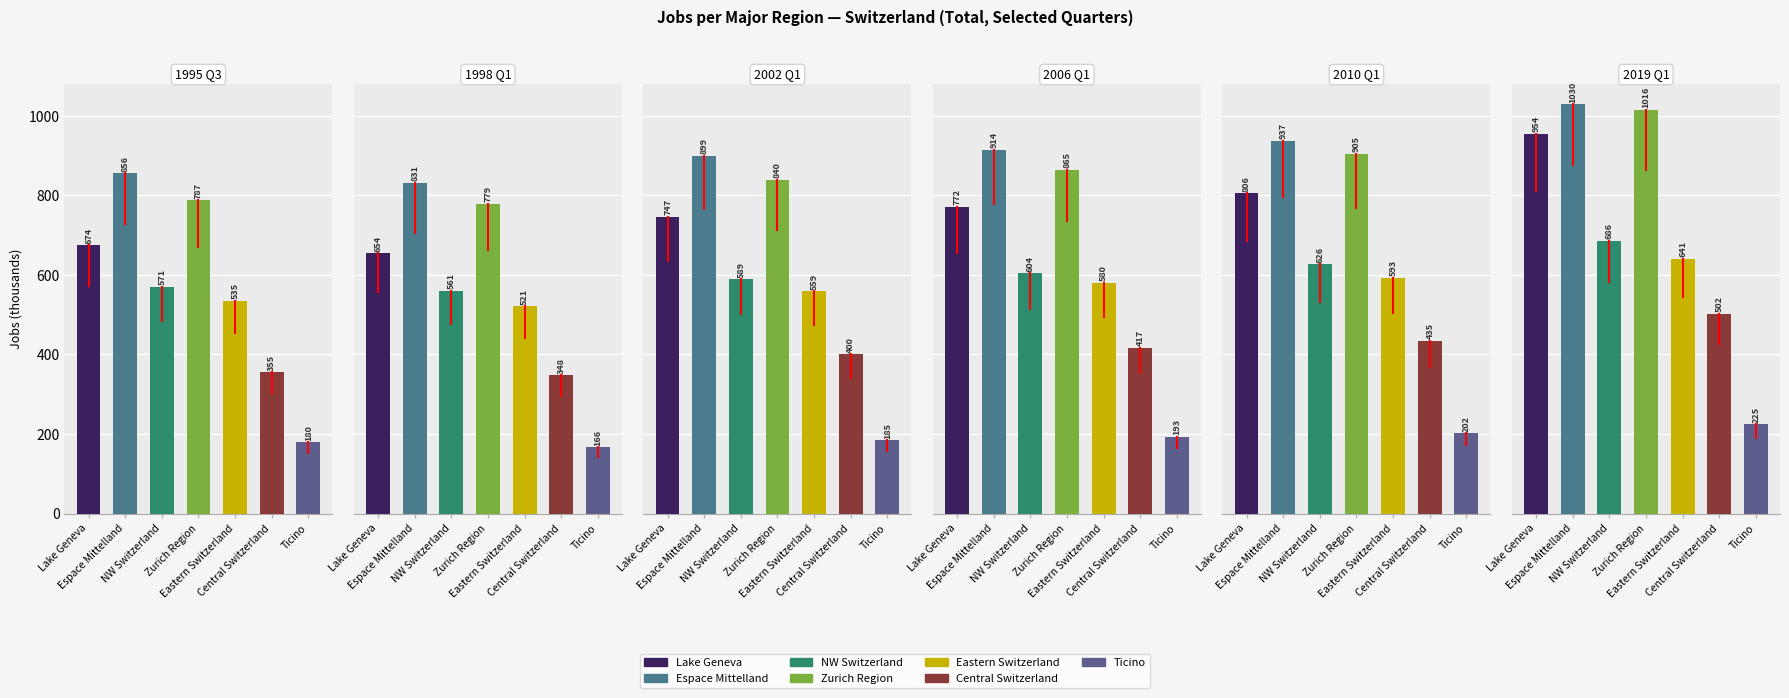

What position from the left is NW Switzerland?

3